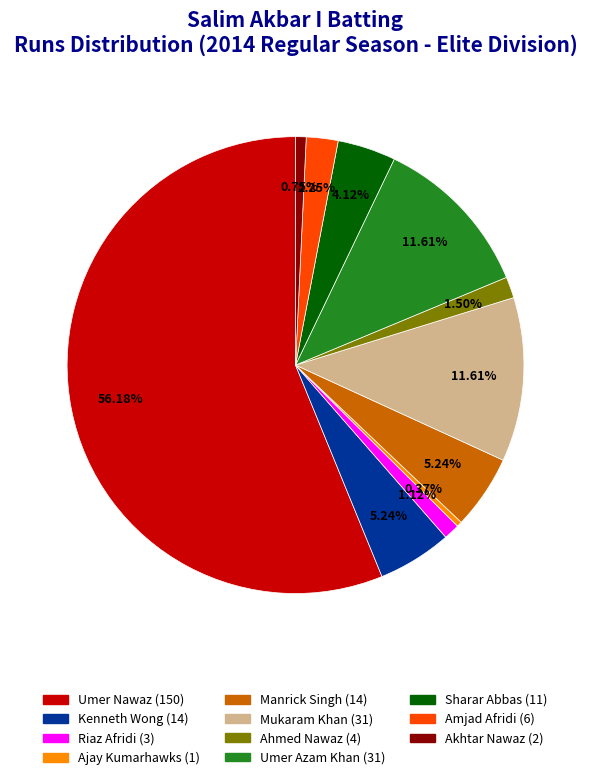

How much of the chart is everything except Riaz Afridi?

98.9%